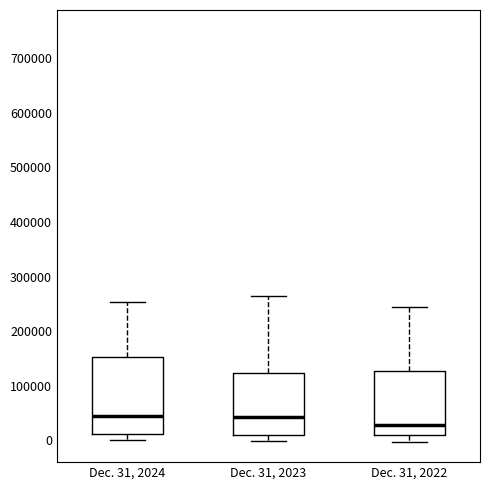

Reading left to right, transcribe this box plot: for each box, give where its median line is, the range the box spans, and where its two whiskers end, as read against the y-axis. The values are not printed on the chart, so give them approximately, as read against the axis.

Dec. 31, 2024: median 40000, box 10000 to 150000, whiskers 0 to 250000
Dec. 31, 2023: median 40000, box 10000 to 120000, whiskers 0 to 270000
Dec. 31, 2022: median 30000, box 10000 to 130000, whiskers 0 to 240000